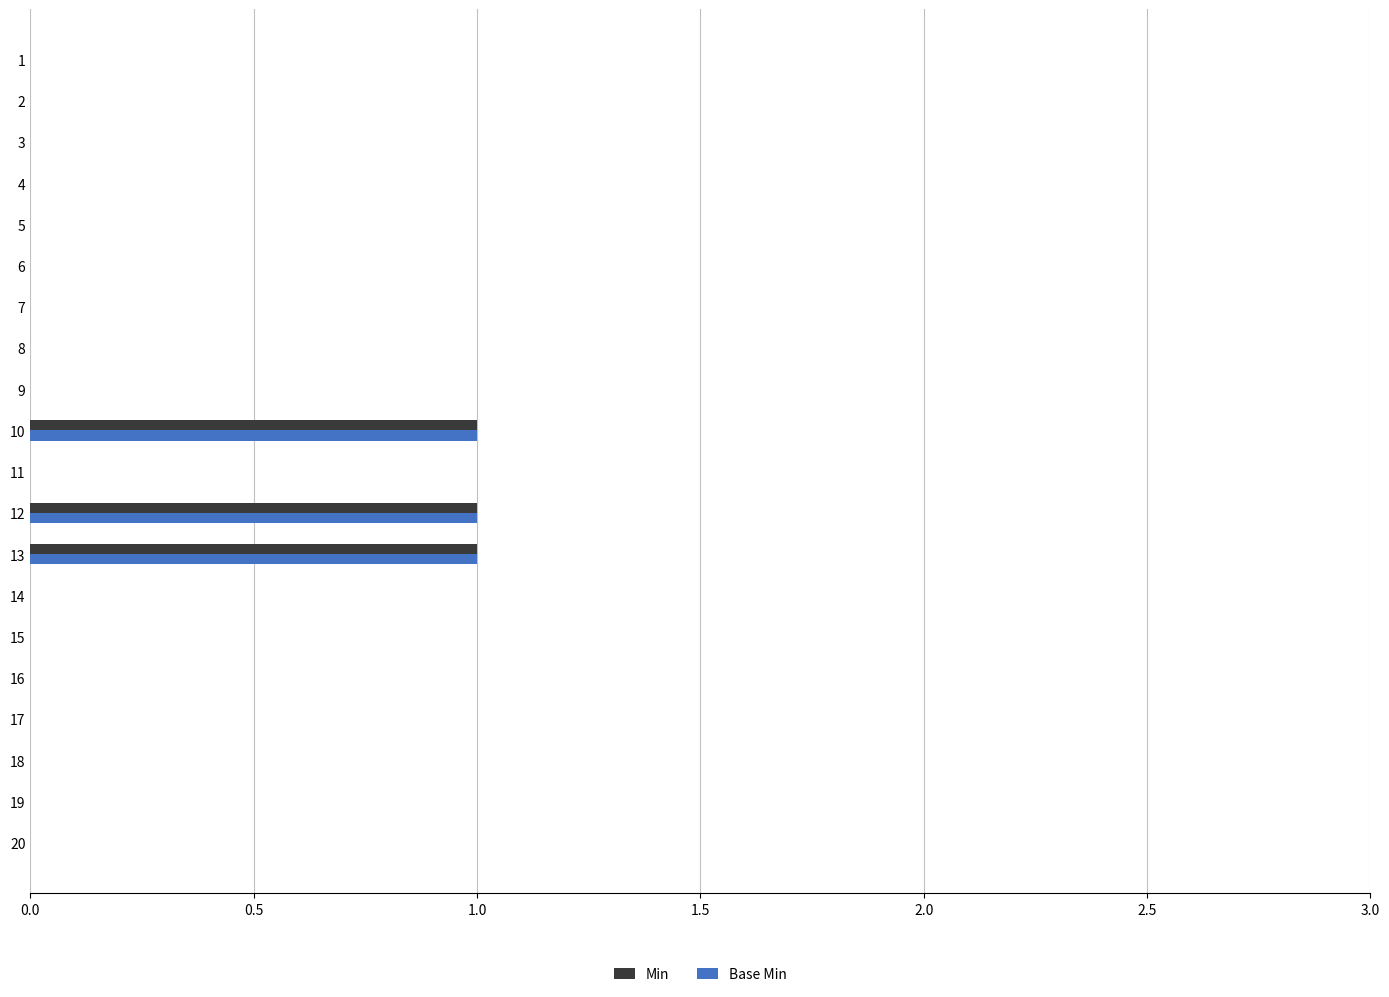

True or false: Min has a value of 0 at 6.

True